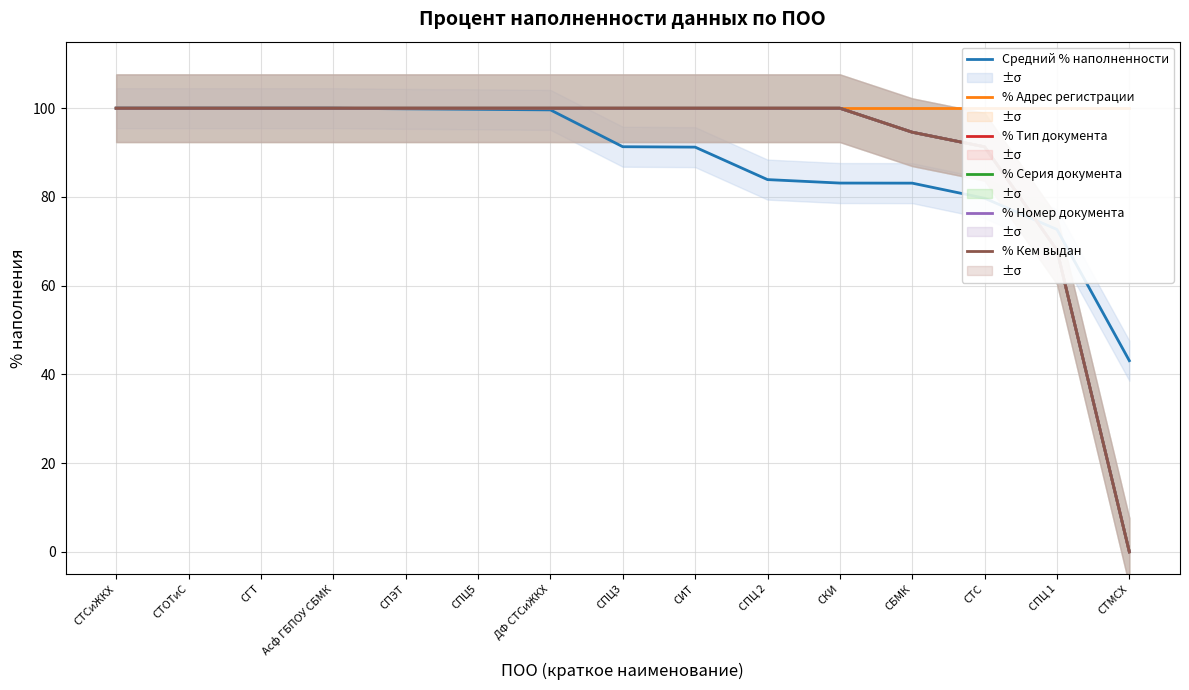

Between СТСиЖКХ and СТС, which is larger?

СТСиЖКХ